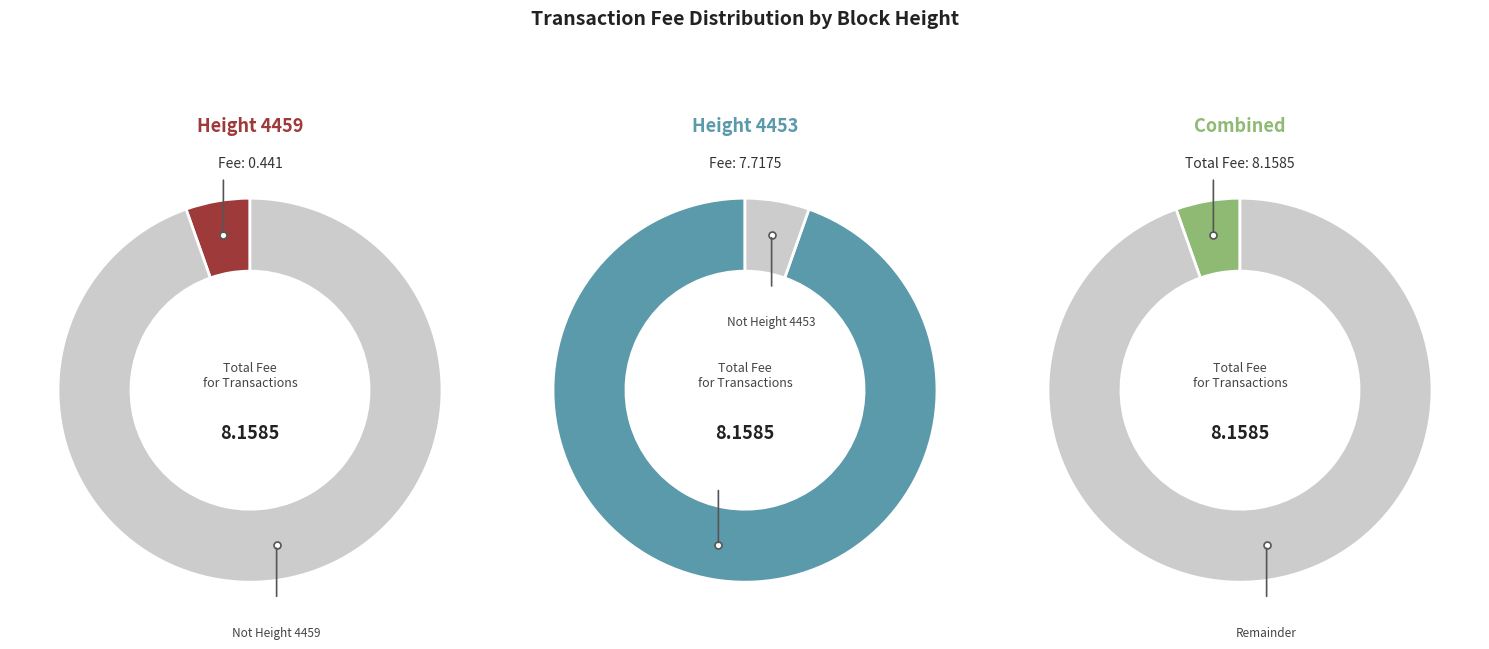

To the nearest percent, what is the difference between the largest and smallest slice percentages?

89%